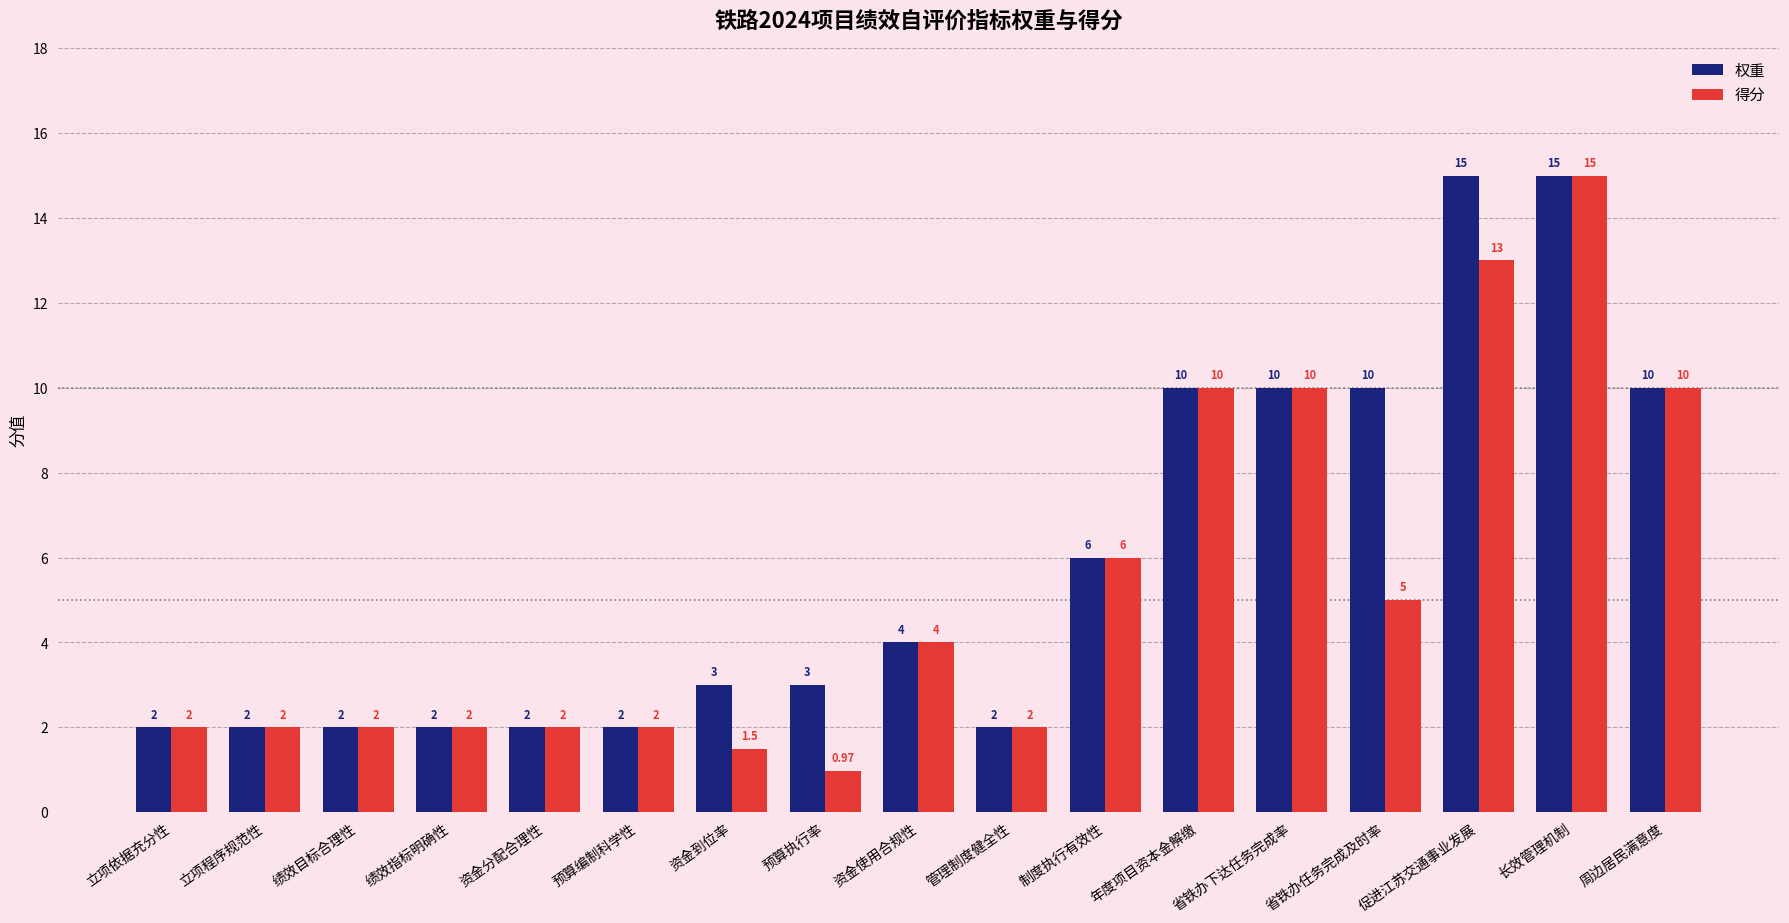

What is the label of the 14th bar from the left?

省铁办任务完成及时率